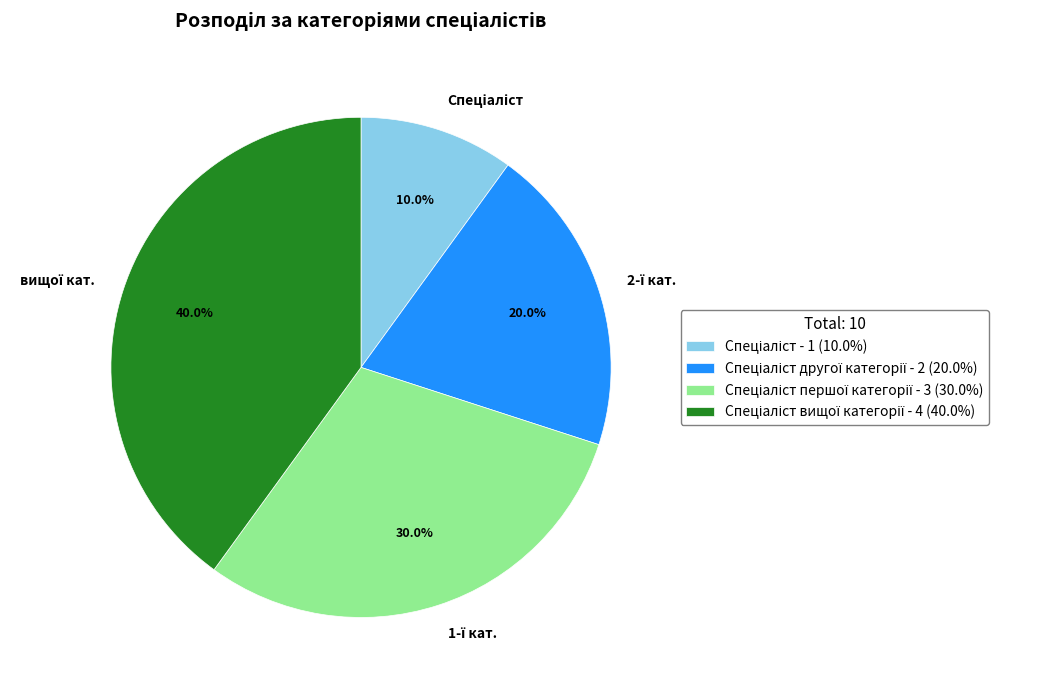

Is there a majority slice in this chart?

No